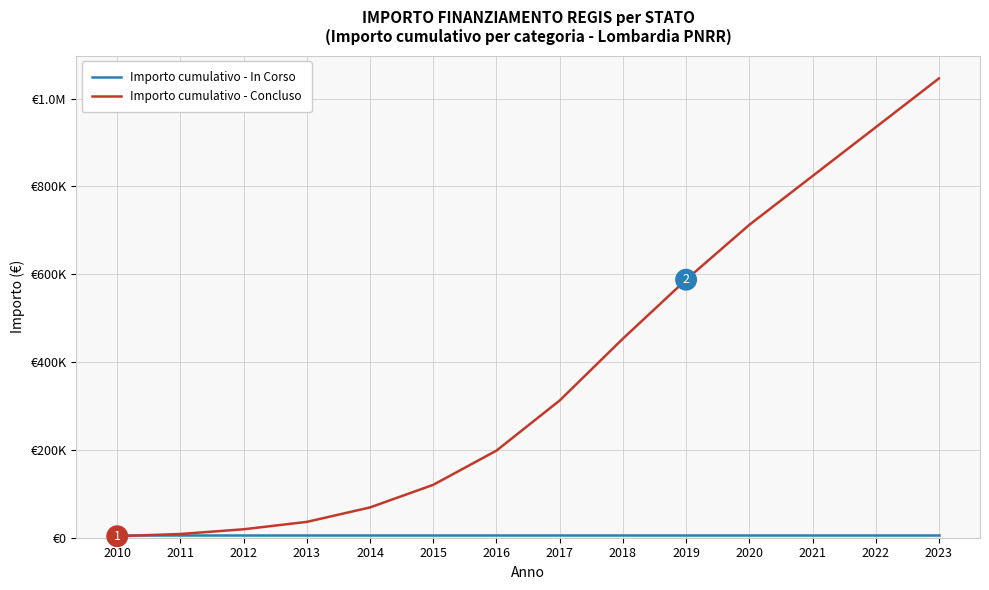

At which label is Importo cumulativo - Concluso closest to 524540?

2019